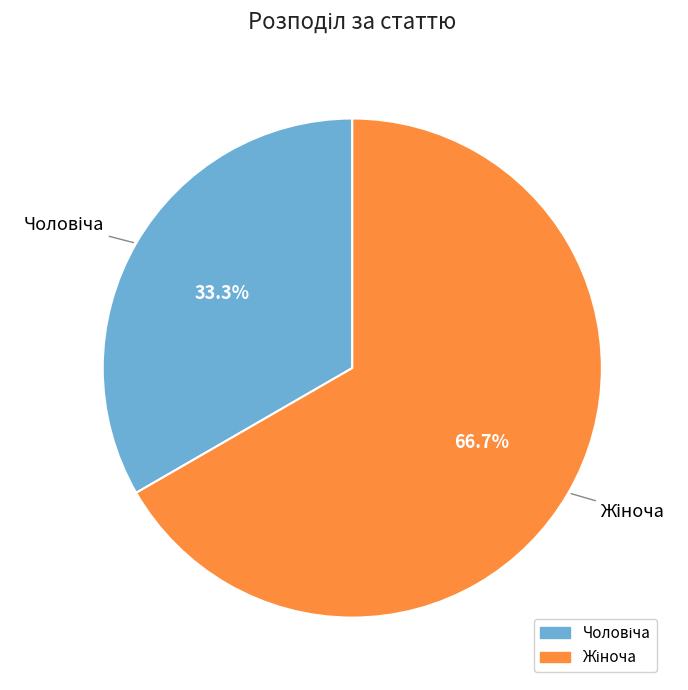

Is there any slice that represents more than half of the pie?

Yes